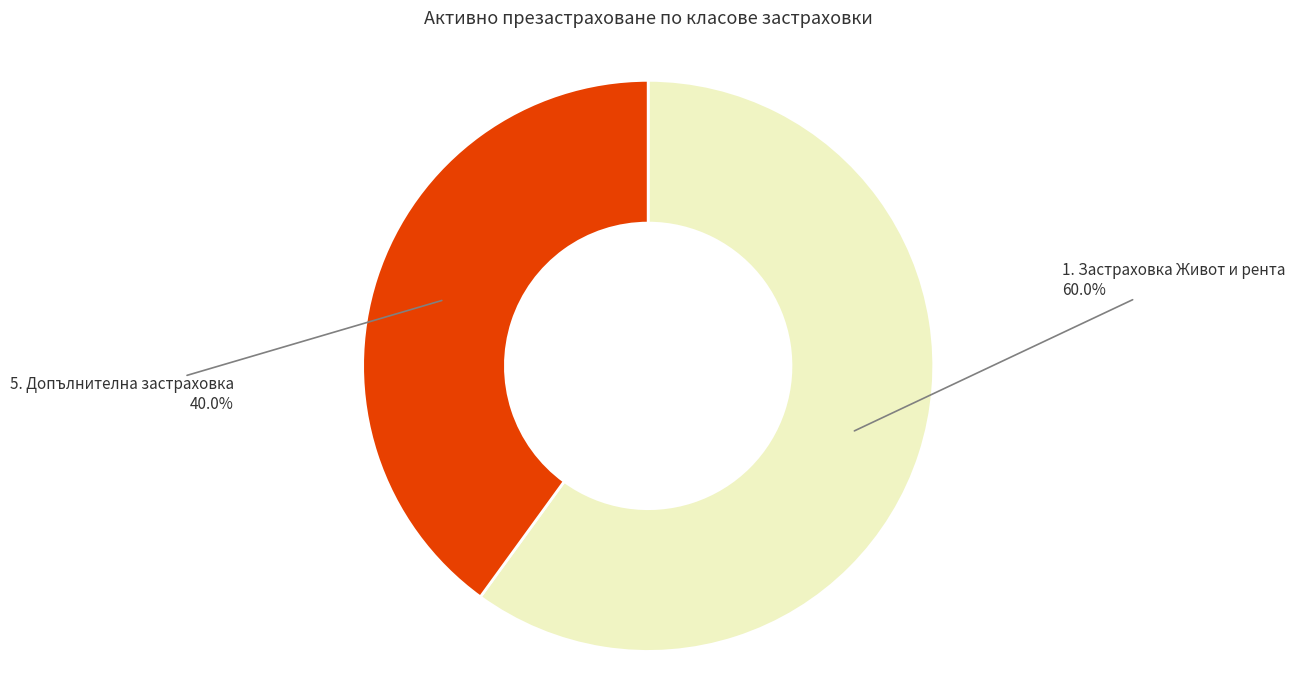

Does any single category account for the majority?

Yes